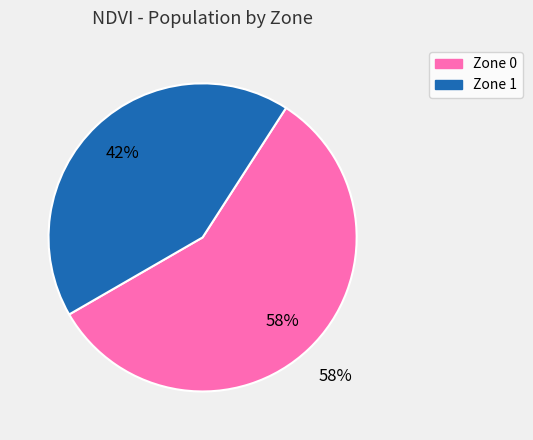

What percentage is NOT represented by Zone 1?

57.6%